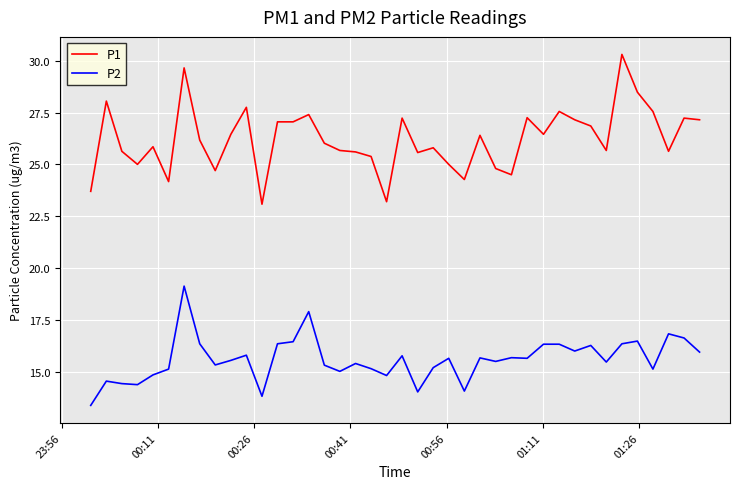

Which series has the largest total across all categories?

P1